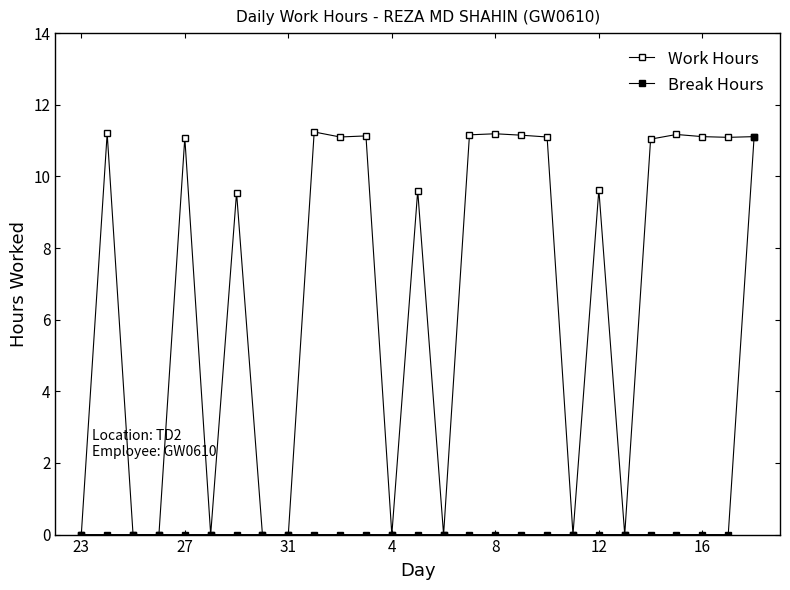

How many series are shown in this chart?

2